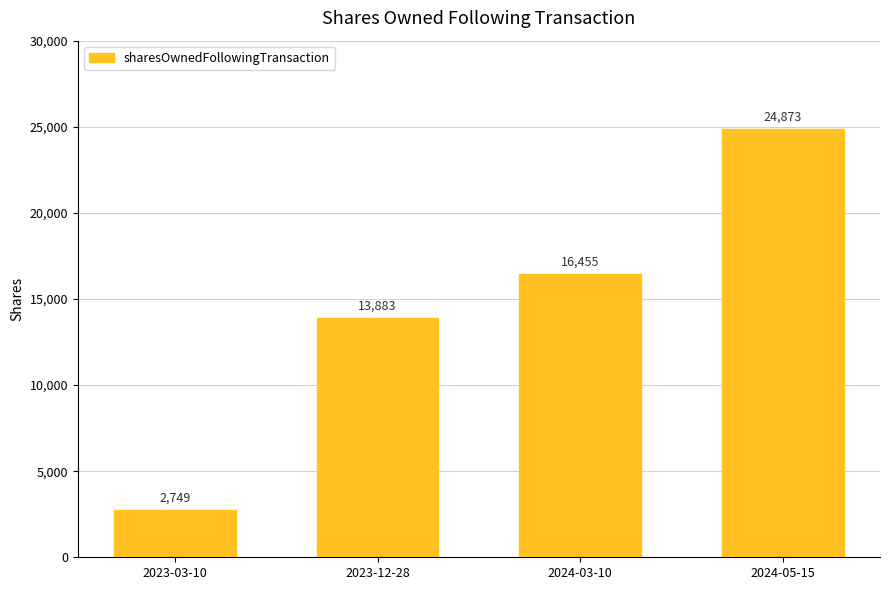

What is the minimum value shown in the chart?

2749